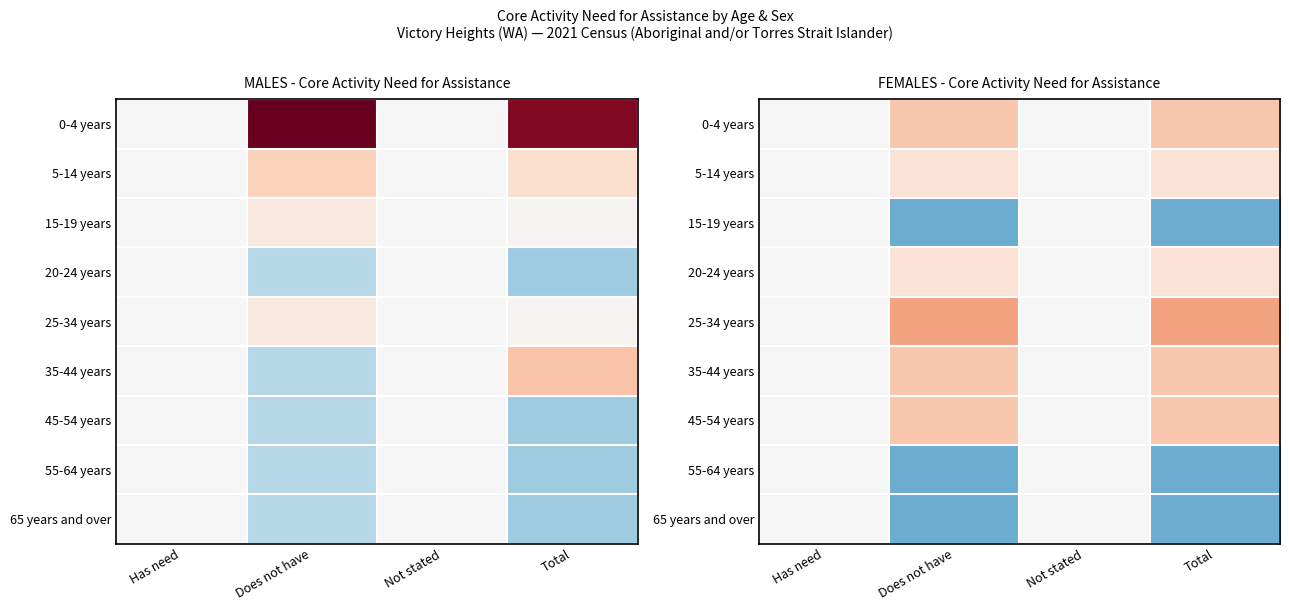

Which has a higher value, Not stated or Has need?

Not stated